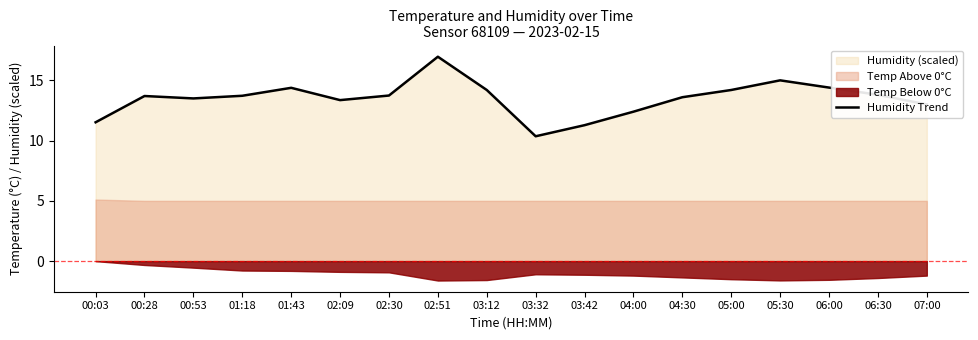

Which category has the highest value across all series?

02:51